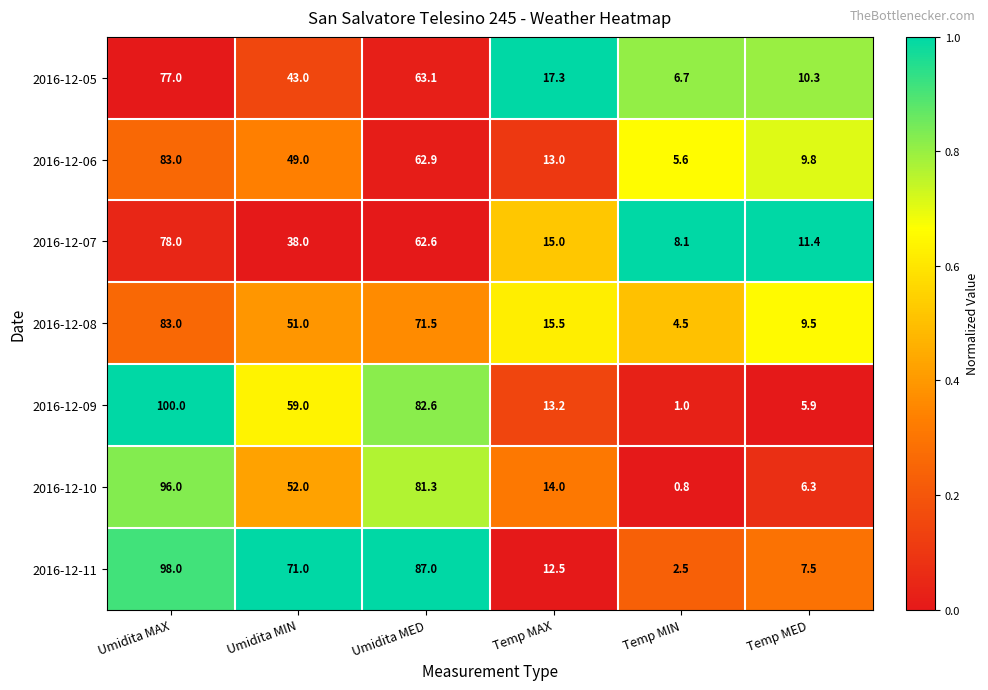

At how many categories does at least one series exceed 0?

6